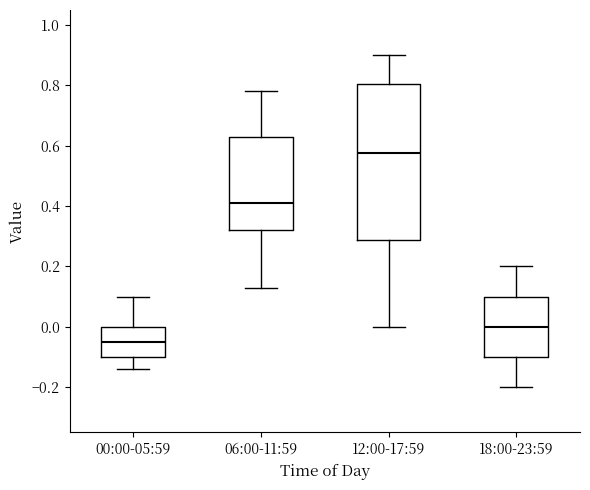

Reading left to right, transcribe this box plot: for each box, give where its median line is, the range the box spans, and where its two whiskers end, as read against the y-axis. The values are not printed on the chart, so give them approximately, as read against the axis.

00:00-05:59: median -0.04, box -0.10 to 0.00, whiskers -0.14 to 0.10
06:00-11:59: median 0.42, box 0.32 to 0.62, whiskers 0.14 to 0.78
12:00-17:59: median 0.58, box 0.28 to 0.80, whiskers 0.00 to 0.90
18:00-23:59: median 0.00, box -0.10 to 0.10, whiskers -0.20 to 0.20